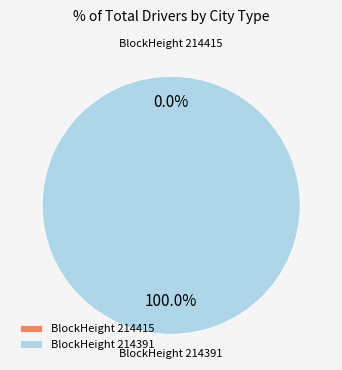

The 214415 slice represents 1% of the pie. True or false?

False